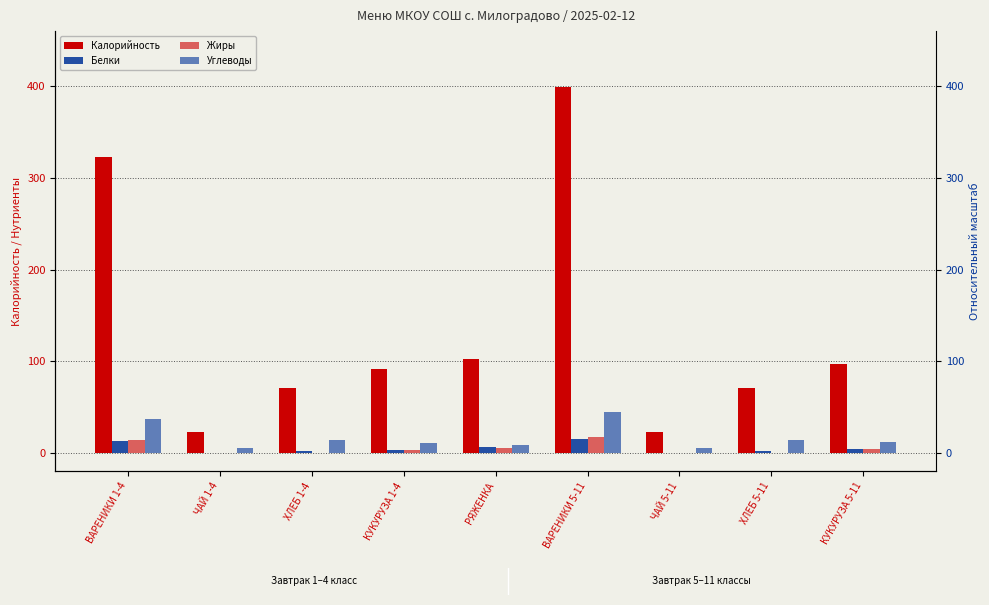

How many data points in Жиры are above 3?

5